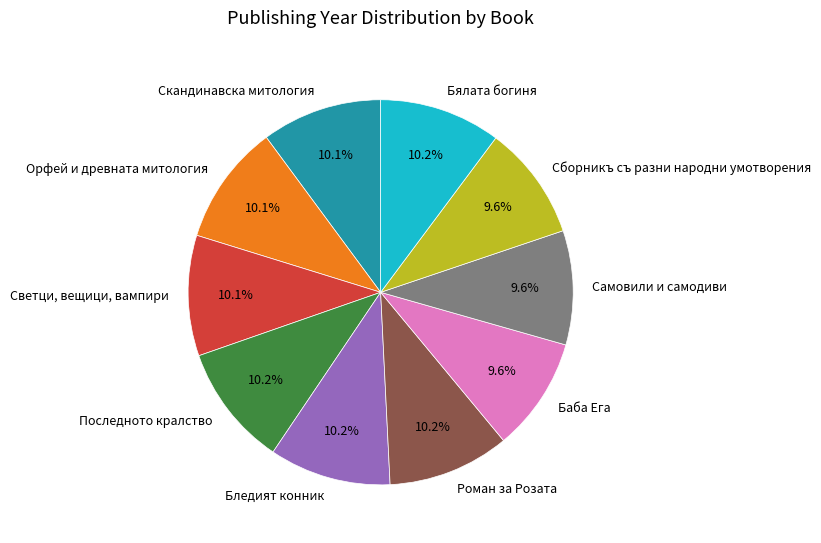

What percentage do Самовили и самодиви and Бледият конник together represent?

19.8%